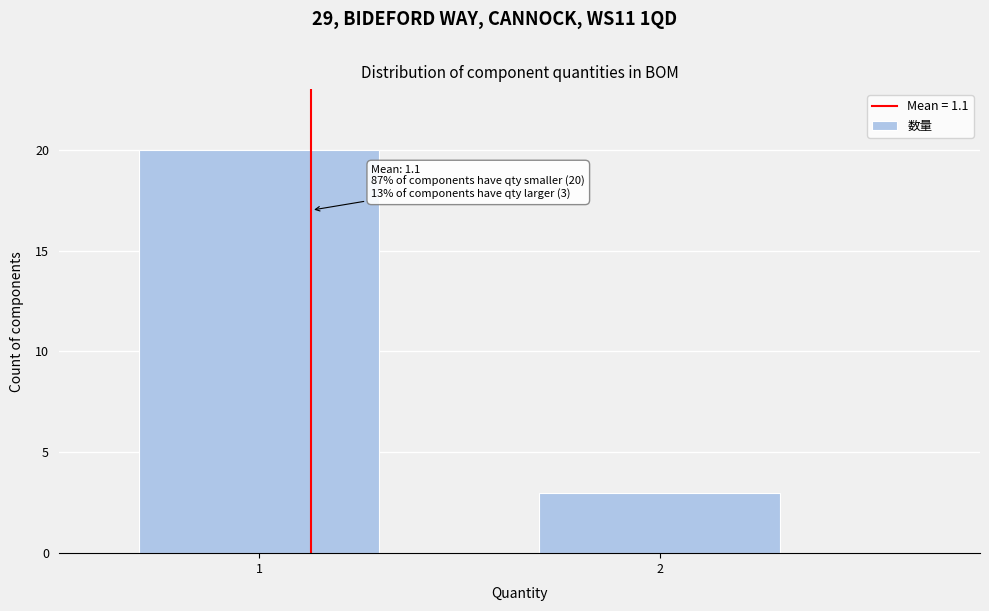

Reading left to right, what are all the values shown in this chart?

20	3